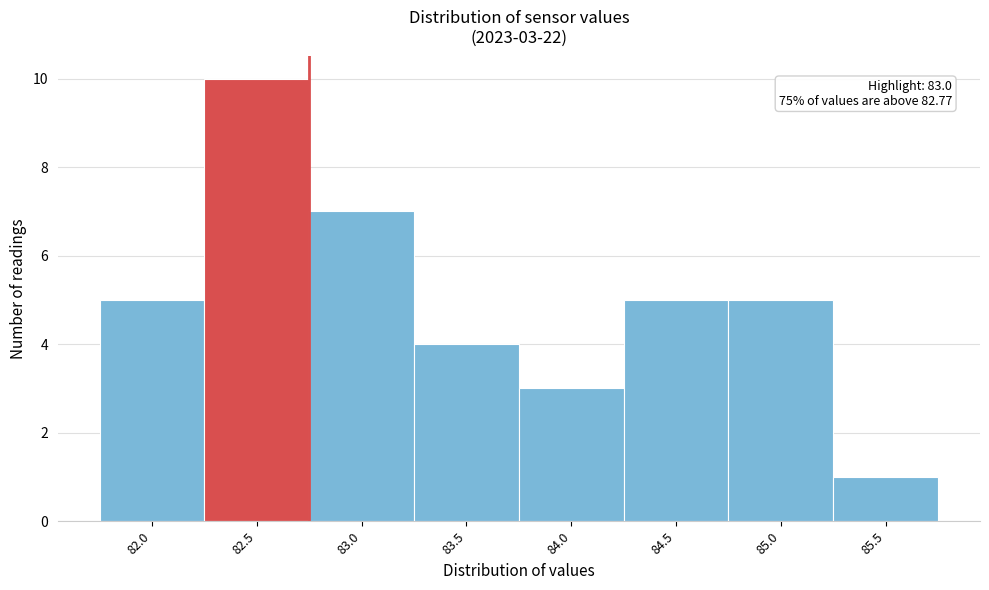

Reading left to right, transcribe all the data shown in this chart.

5	10	7	4	3	5	5	1